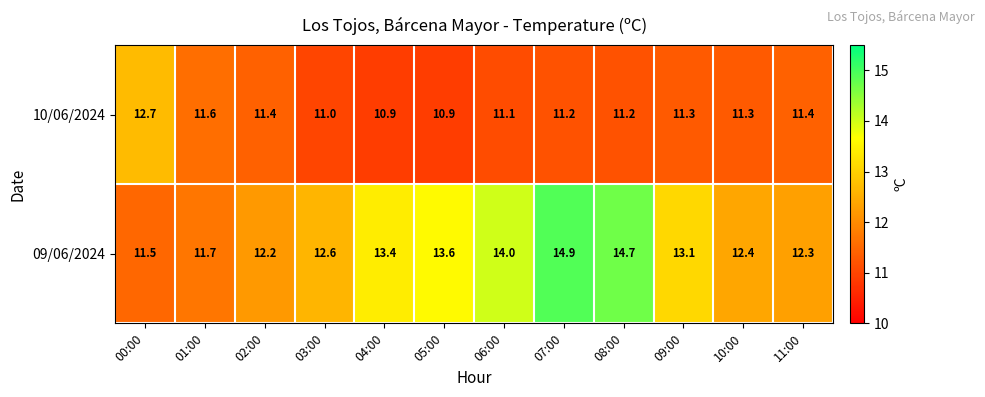

What is the spread (max minus min) of values at 08:00?

3.5